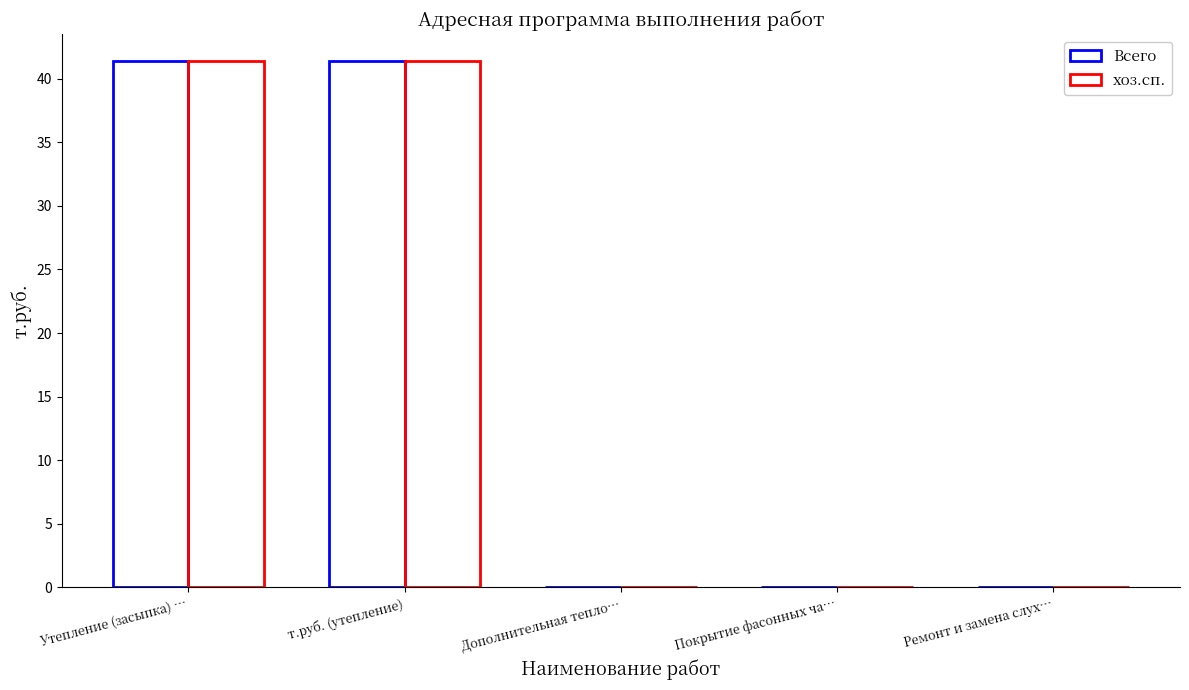

Reading left to right, list all the values displayed in this chart.

Всего: 41.4	41.4	0.0	0.0	0.0
хоз.сп.: 41.4	41.4	0.0	0.0	0.0